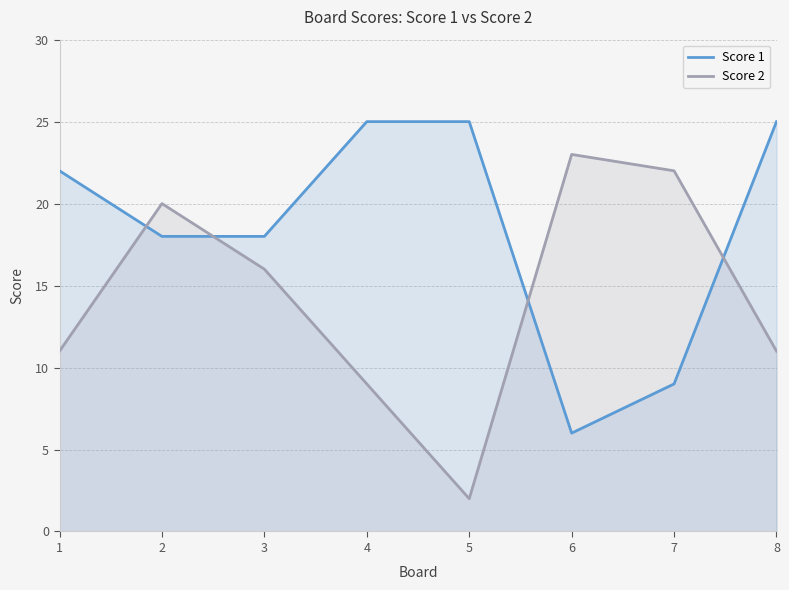

Does the chart have visible grid lines?

Yes